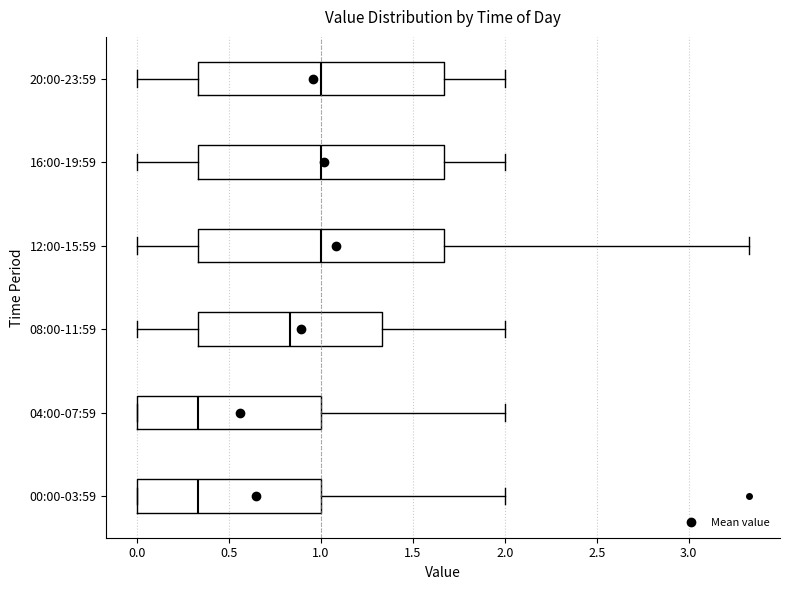

Reading bottom to top, read every box against the x-axis: the position of its median line, the range the box covers, and the ends of its whiskers. The values are not printed on the chart, so give them approximately, as read against the axis.

00:00-03:59: median 0.35, box 0.00 to 1.00, whiskers 0.00 to 2.00
04:00-07:59: median 0.35, box 0.00 to 1.00, whiskers 0.00 to 2.00
08:00-11:59: median 0.85, box 0.35 to 1.35, whiskers 0.00 to 2.00
12:00-15:59: median 1.00, box 0.35 to 1.65, whiskers 0.00 to 3.35
16:00-19:59: median 1.00, box 0.35 to 1.65, whiskers 0.00 to 2.00
20:00-23:59: median 1.00, box 0.35 to 1.65, whiskers 0.00 to 2.00